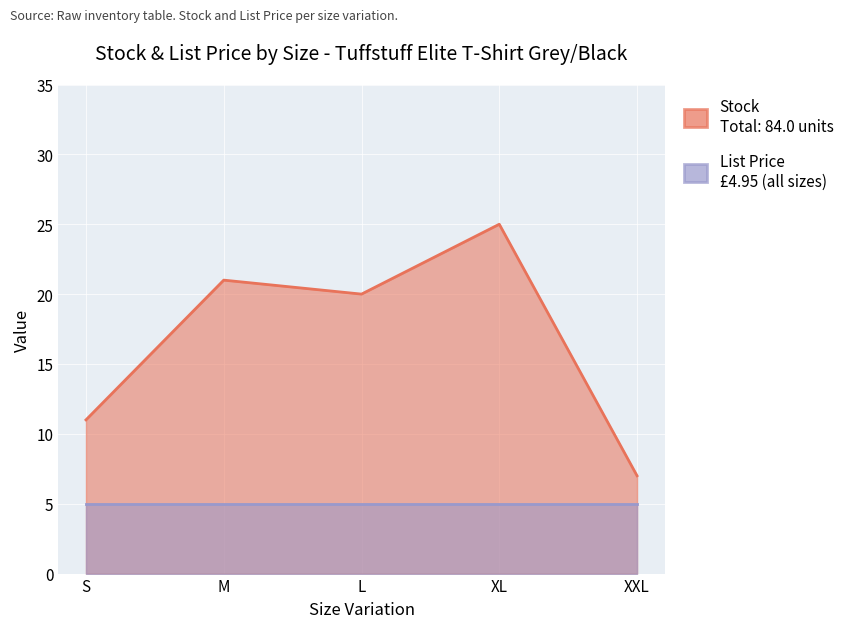

At which label is the value closest to 16?

L